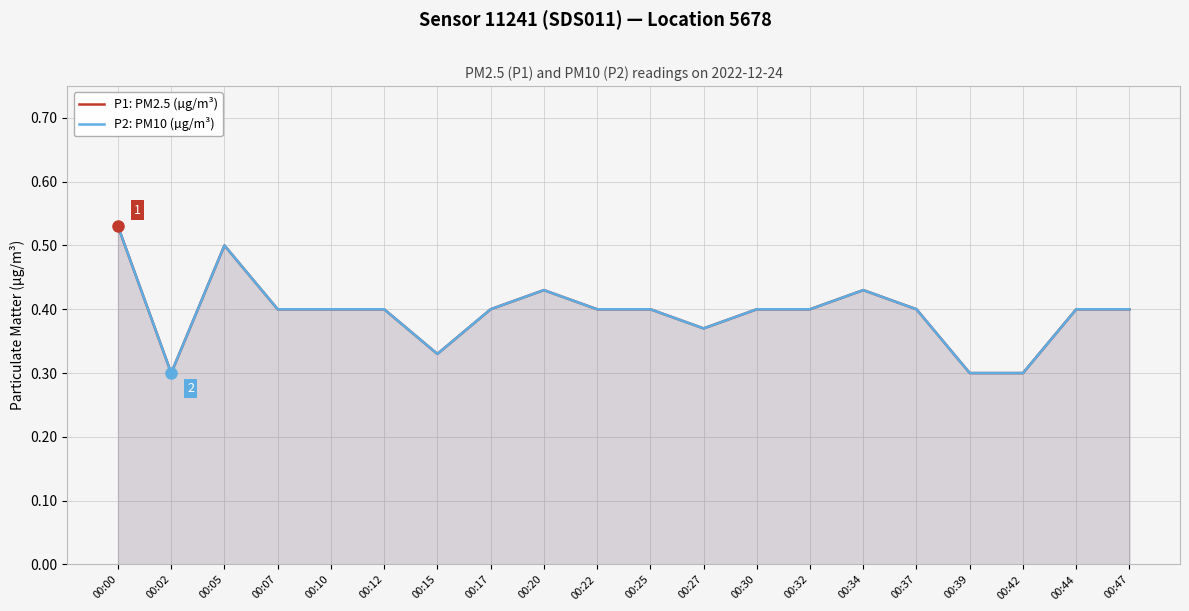

Rank the series at 00:00 from lowest to highest value.

P1: PM2.5 (µg/m³), P2: PM10 (µg/m³)